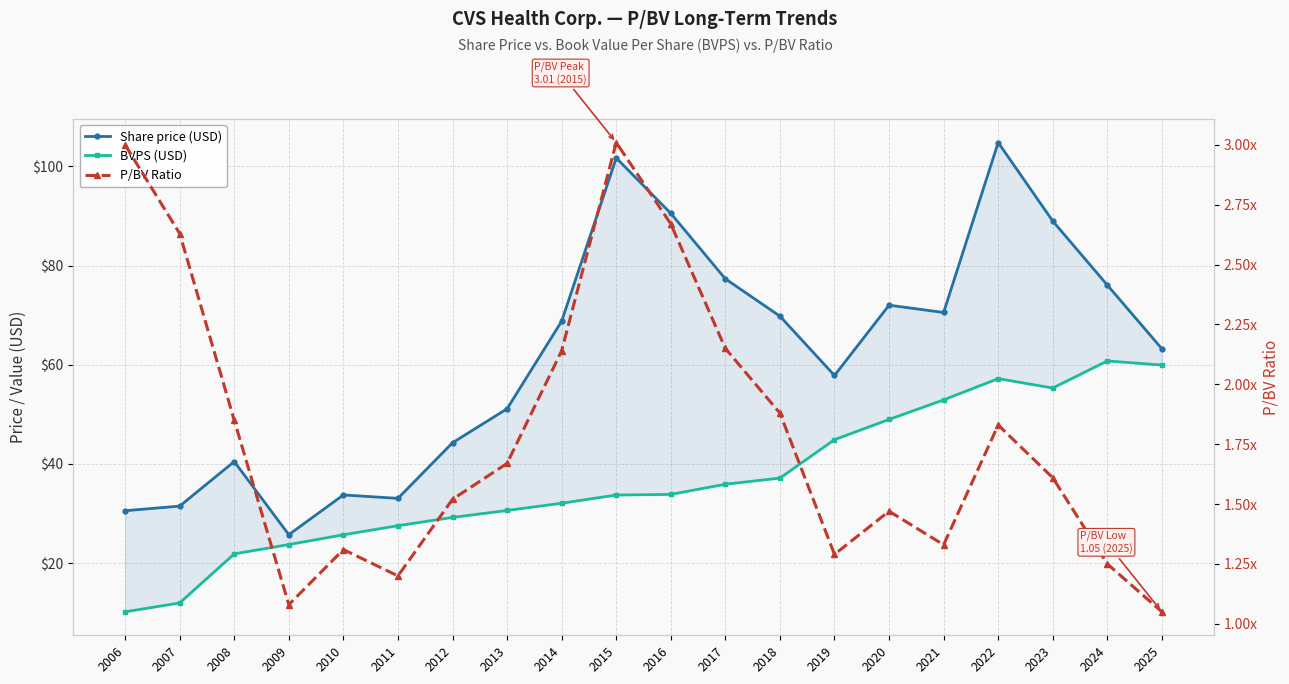

How many categories are shown in the chart?

20